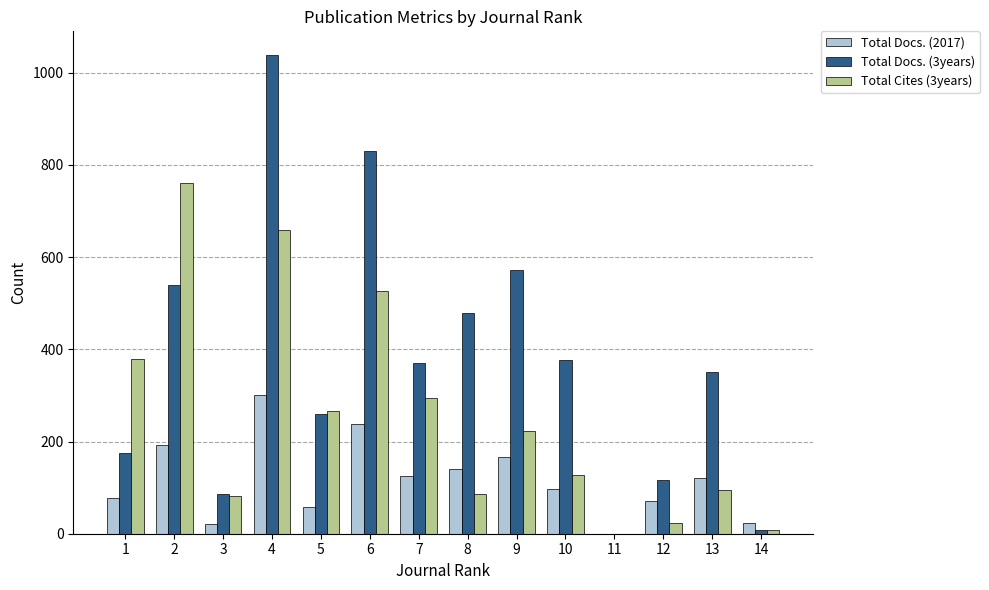

At which category is the sum across all series the highest?

4